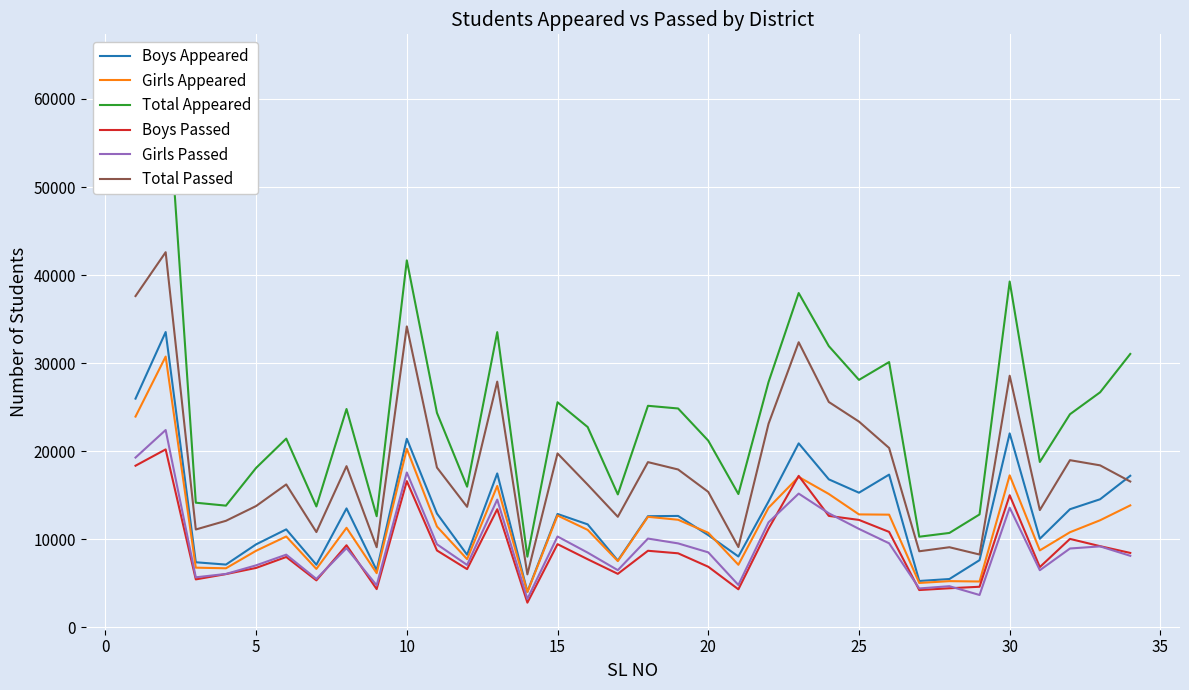

The Girls Passed series shows 6837 at 27. True or false?

False